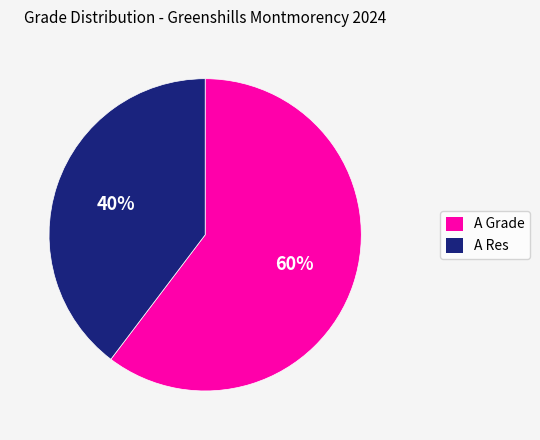

Is the sum of A Res and A Grade greater than half?

Yes